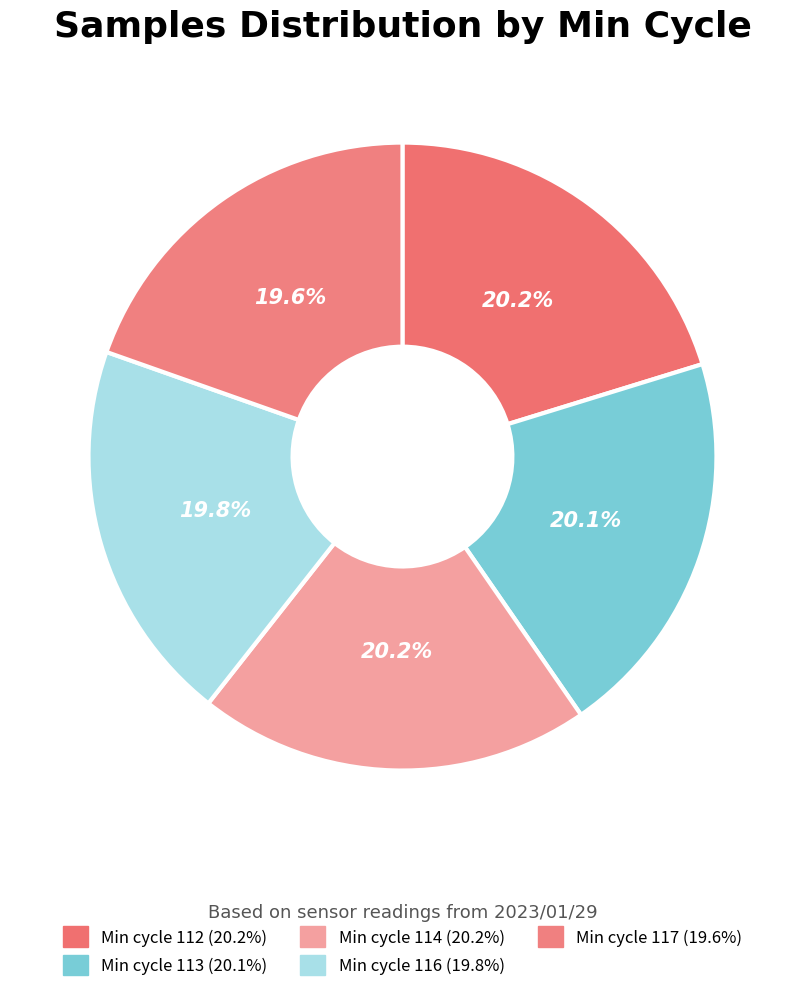

Which category has the biggest portion of the pie?

Min_cycle=112